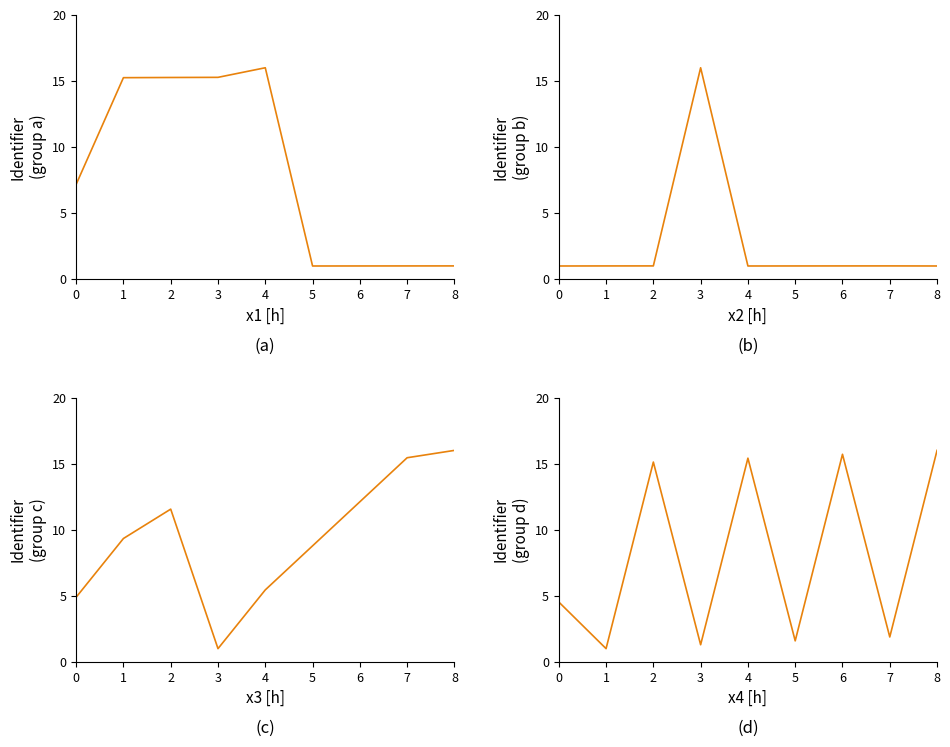

How many lines are shown in the chart?

1